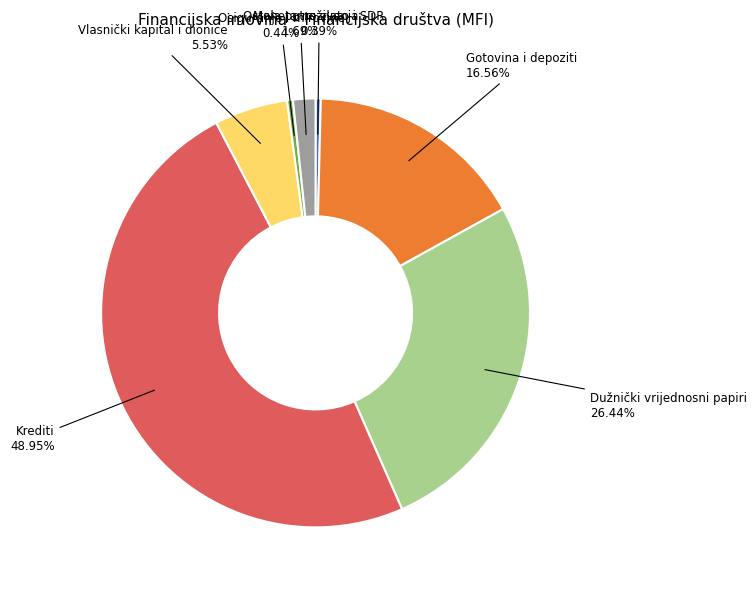

Between Osiguranje i mirovine and Vlasnički kapital i dionice, which is larger?

Vlasnički kapital i dionice